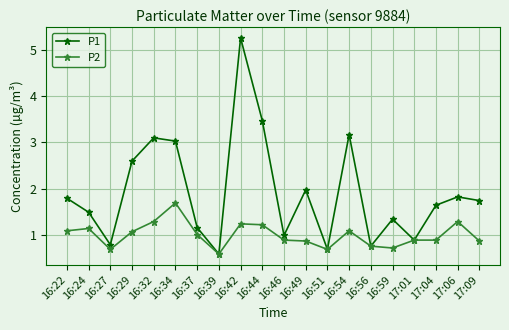

The P1 series shows 0.5 at 16:22. True or false?

False